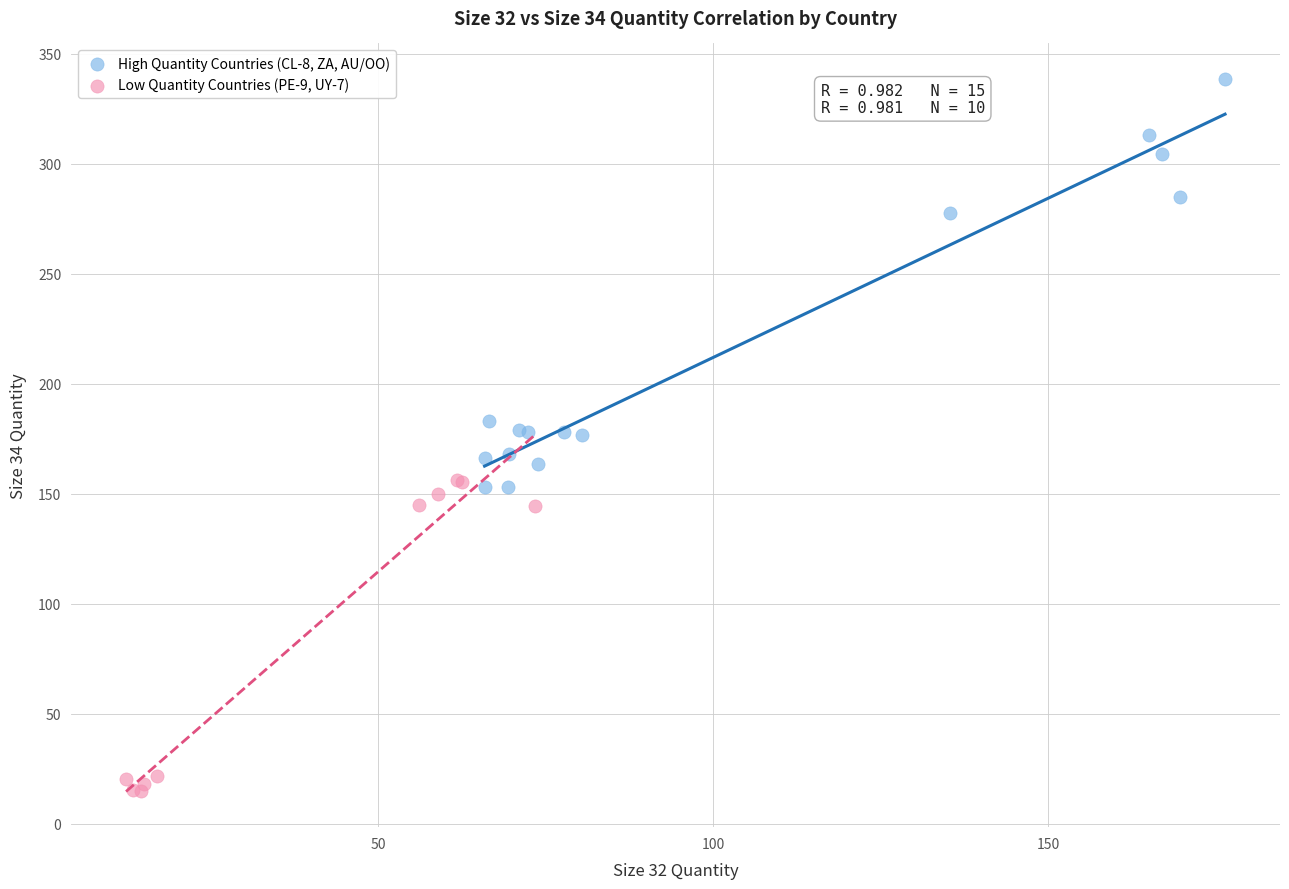

Which series reaches the maximum Y coordinate?

High Quantity Countries (CL-8, ZA, AU/OO)